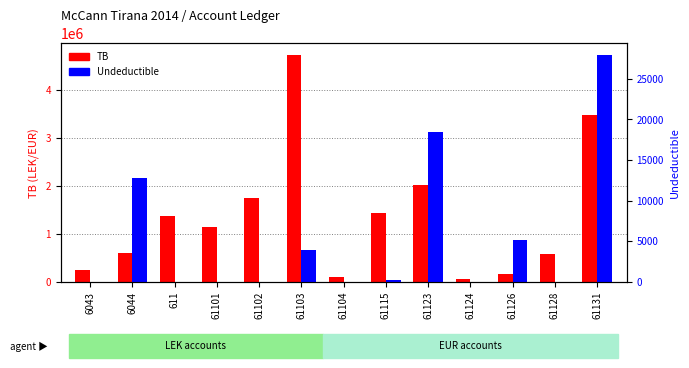

Where is TB nearest to the value 2398440?

61123